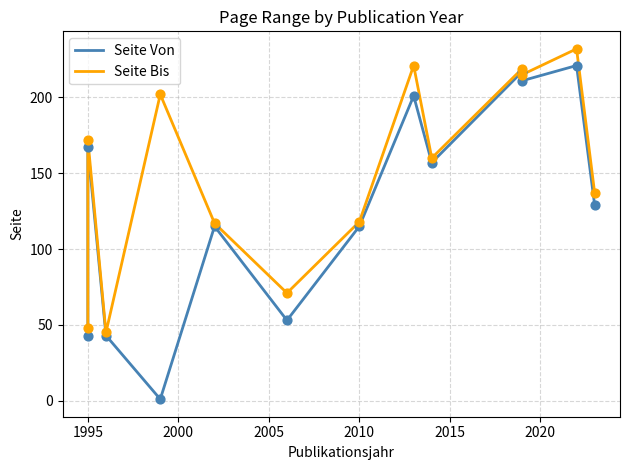

What are all the series names shown in the legend?

Seite Von, Seite Bis